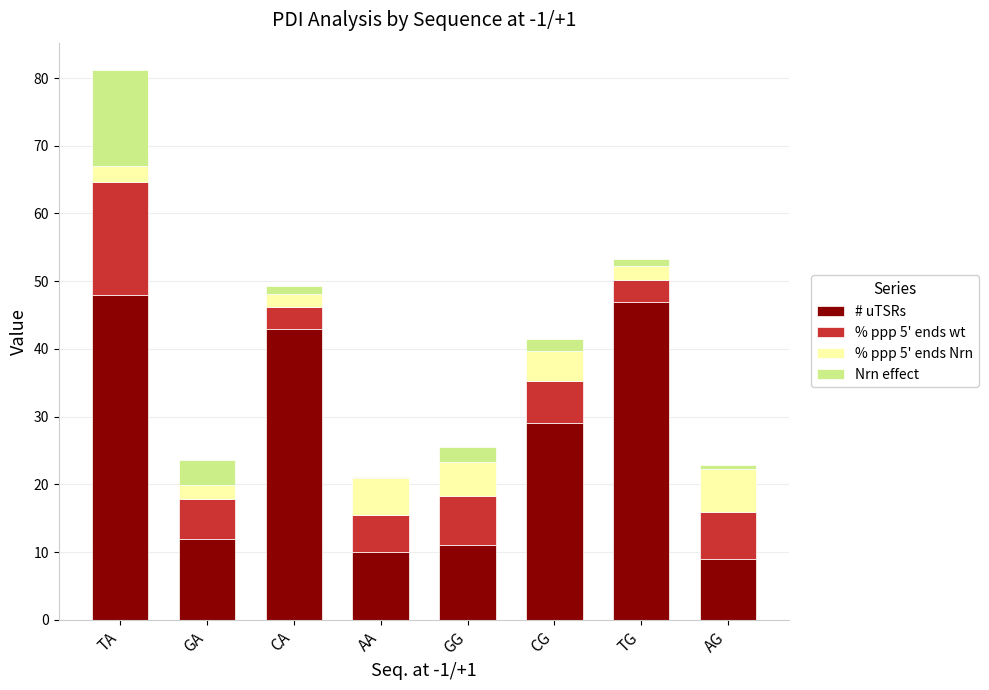

What value does the # uTSRs series have at GG?

11.0